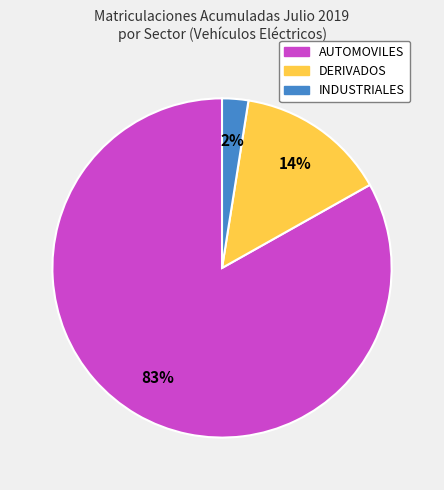

Rank the categories by value from lowest to highest.

INDUSTRIALES, DERIVADOS, AUTOMOVILES